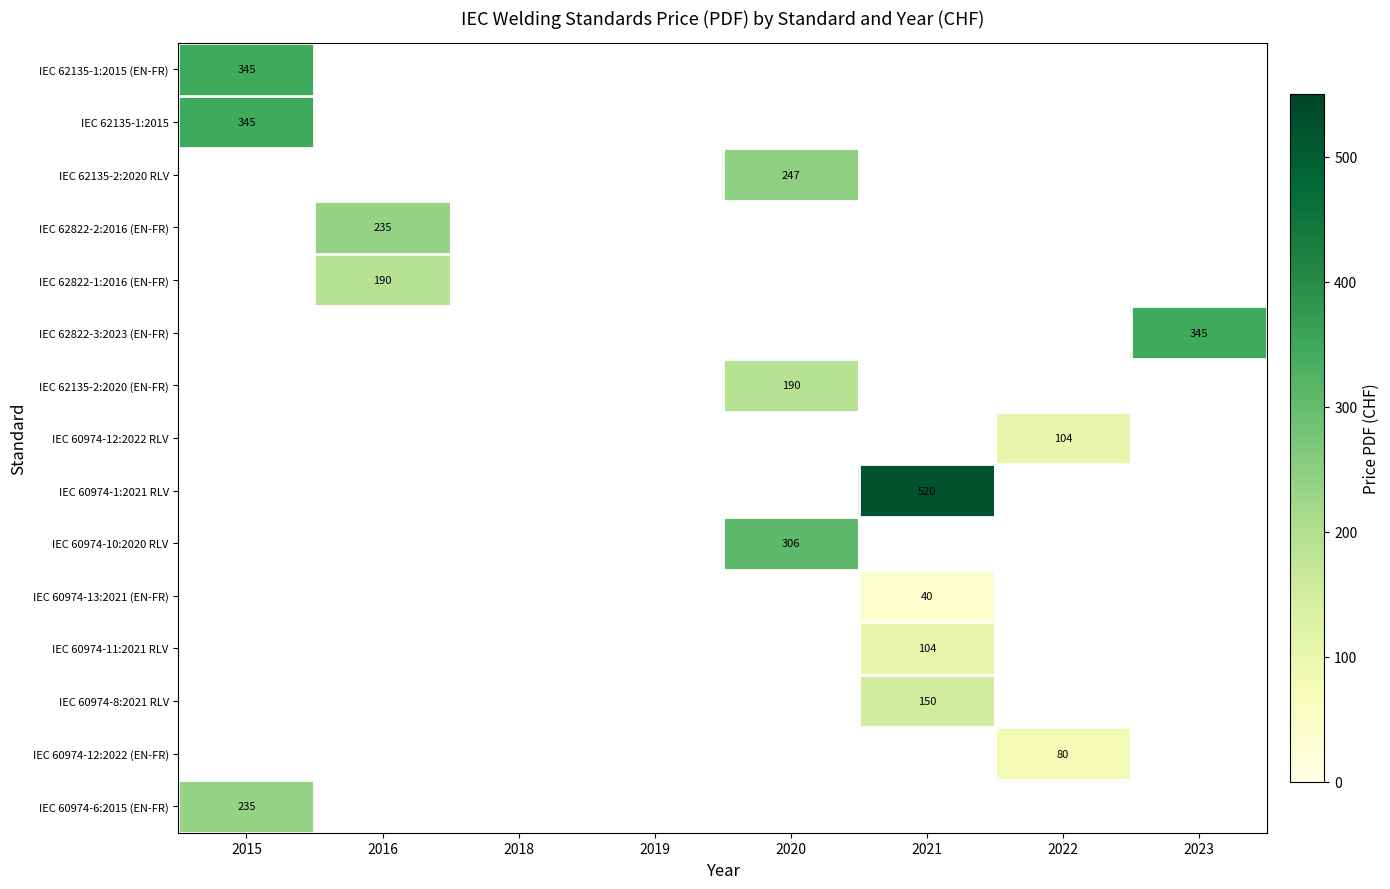

Is it true that IEC 60974-6:2015 (EN-FR) equals 235 at 2015?

True